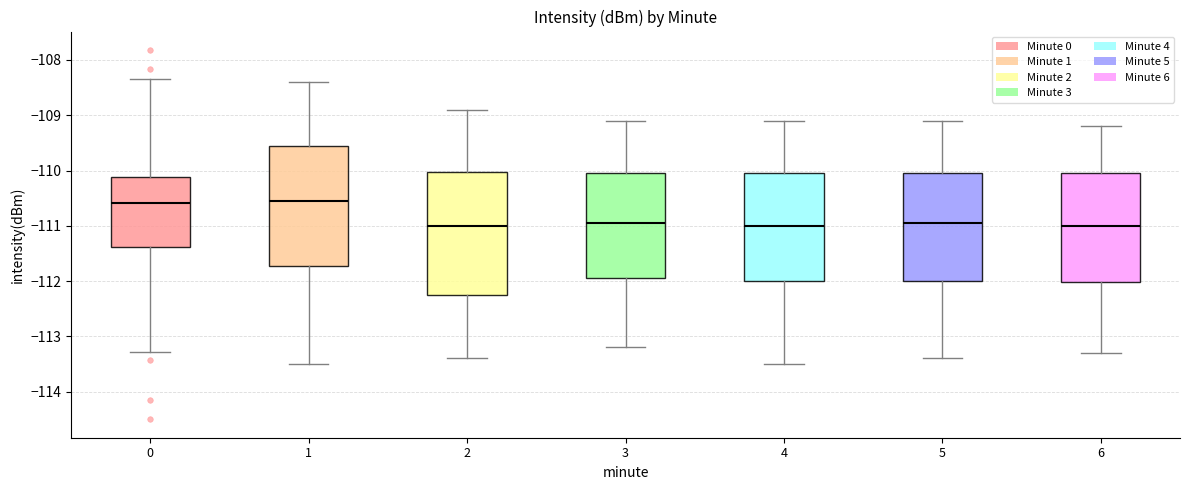

Where does the median line of the box at x = 0 sit on the y-axis? The values are not printed on the chart, so give them approximately, as read against the axis.

-110.6